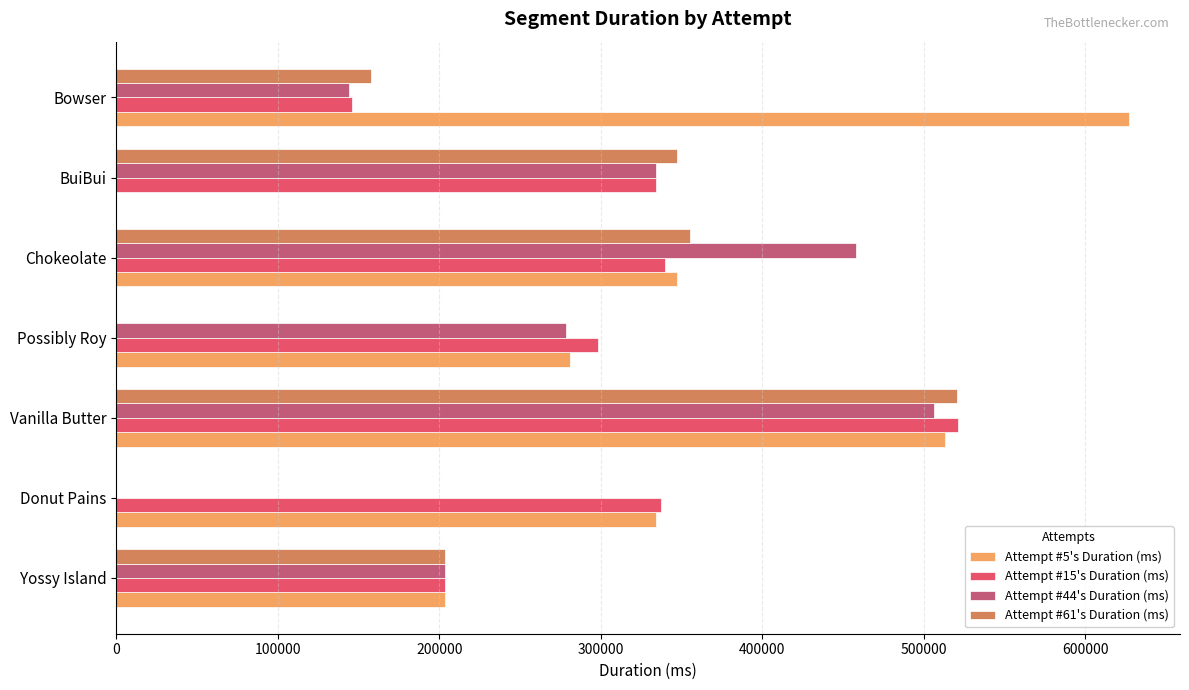

Which category has the highest value in the Attempt #44's Duration (ms) series?

Vanilla Butter